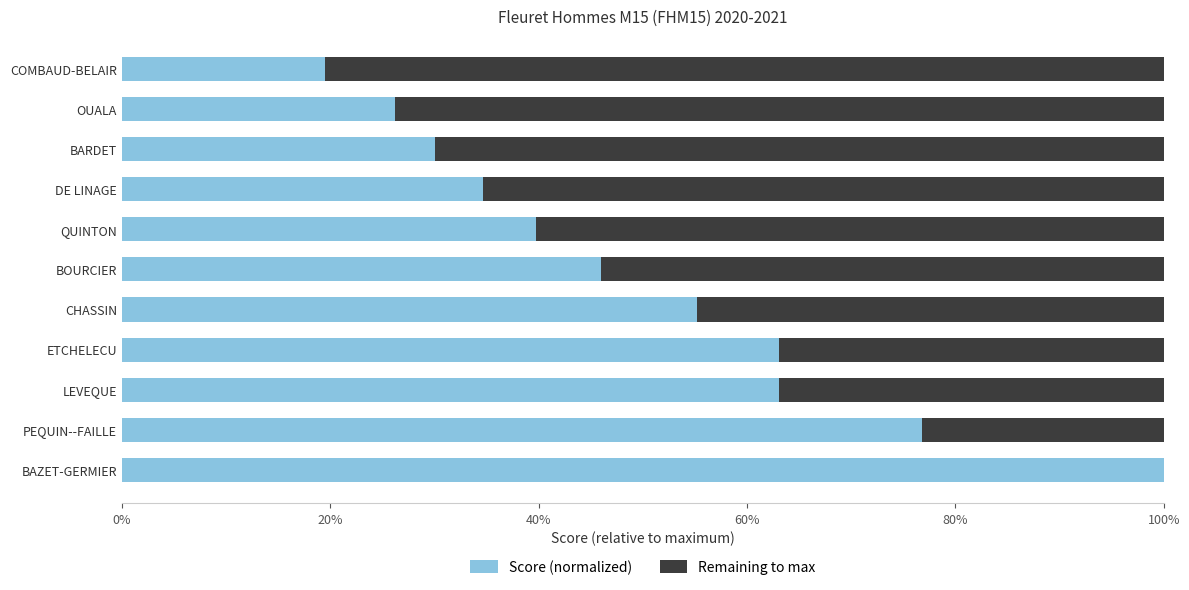

What are all the series names shown in the legend?

Score (normalized), Remaining to max